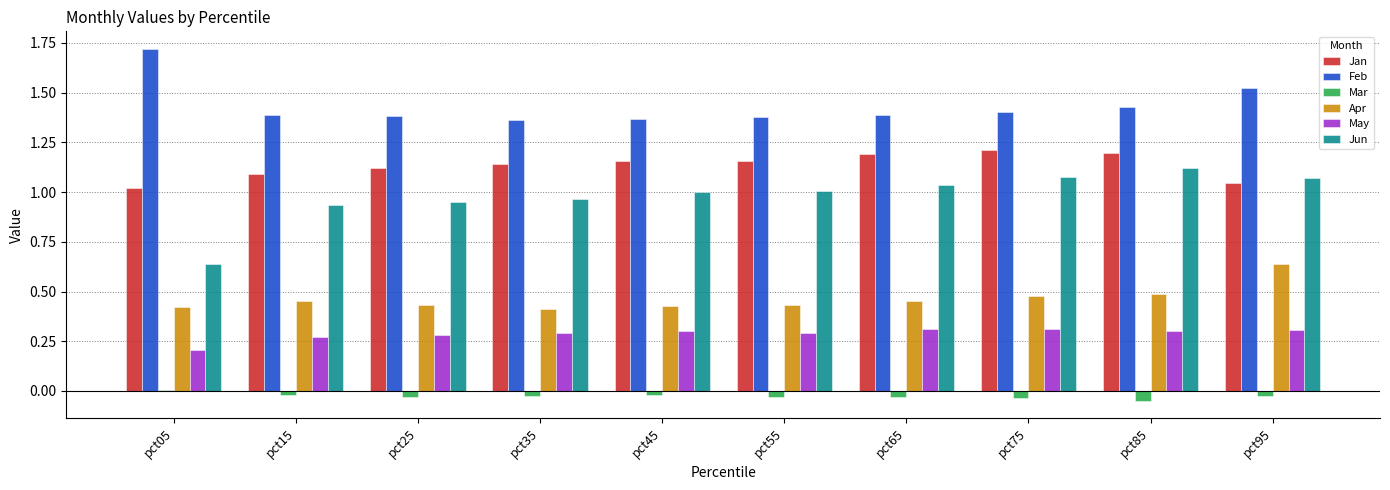

What is the sum of all Apr values?

4.6